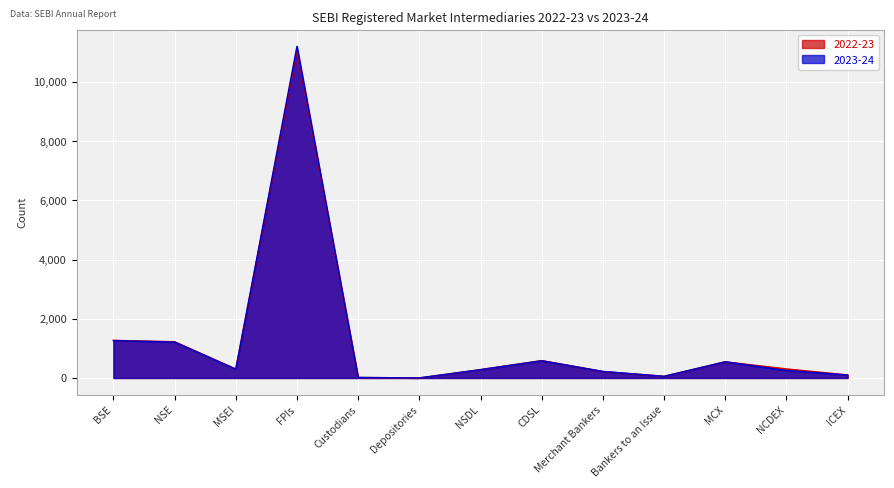

True or false: 2022-23 and 2023-24 cross at least once.

True